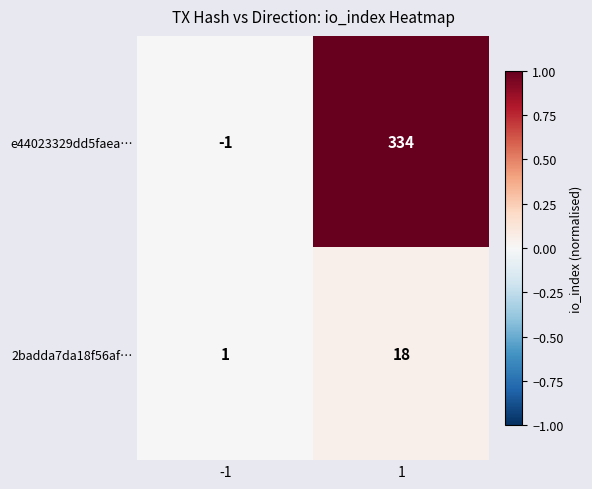

The value of 2badda7da18f56af… at -1 is 1. True or false?

True